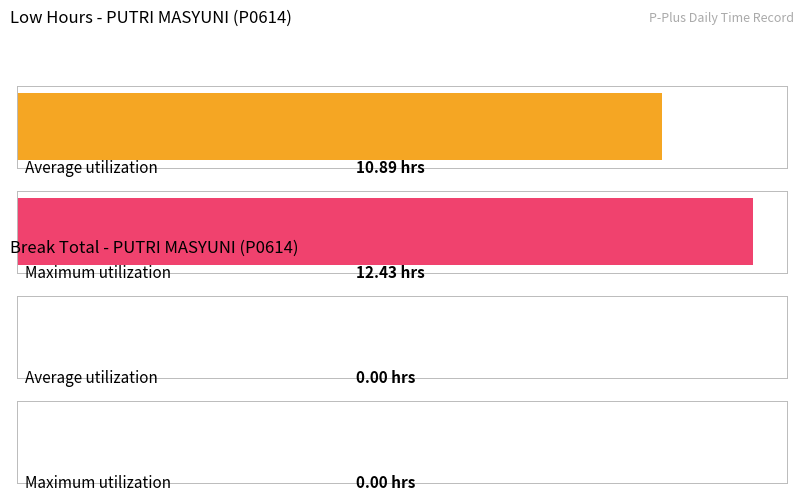

List the series in order of their peak value, highest first.

Low (hours worked), Break Total